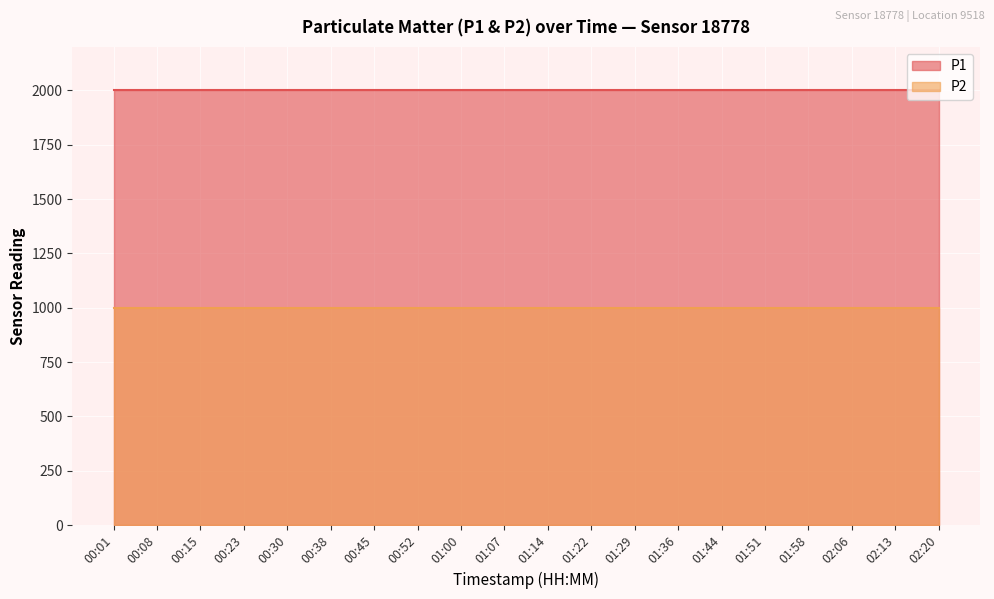

At which category is the sum across all series the highest?

00:01